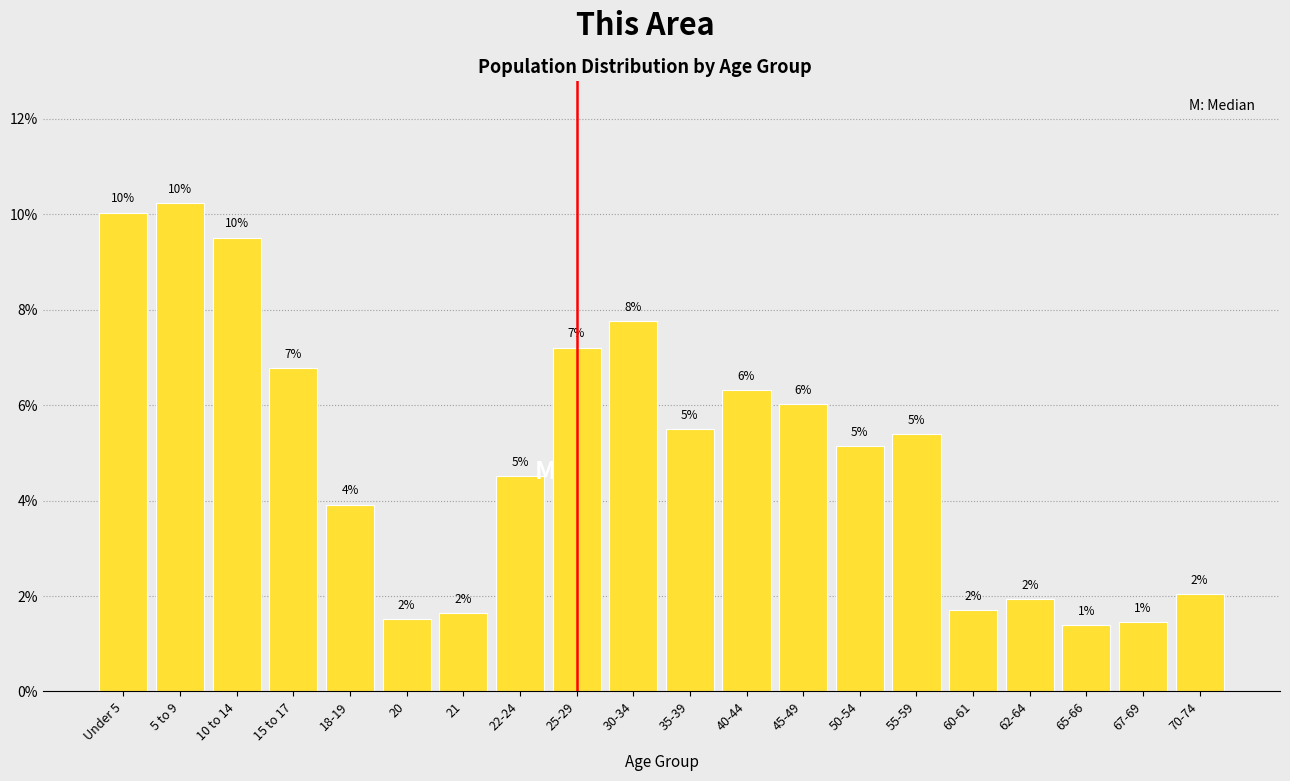

Approximately how many times larger is the value at 40-44 compared to 30-34?

0.8